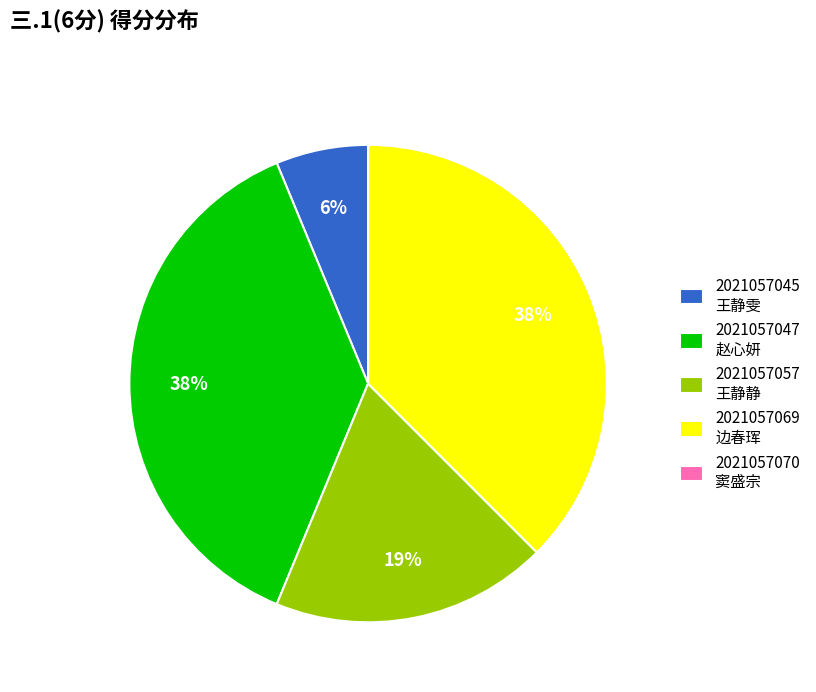

Is it true that 2021057045 王静雯 is 6% of the pie?

True